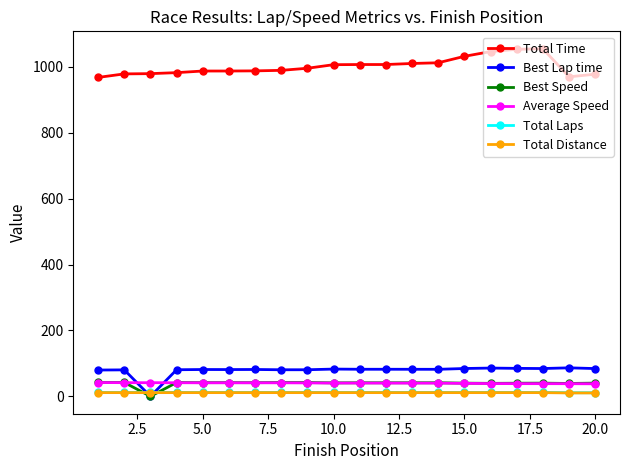

Which series has the largest total across all categories?

Total Time